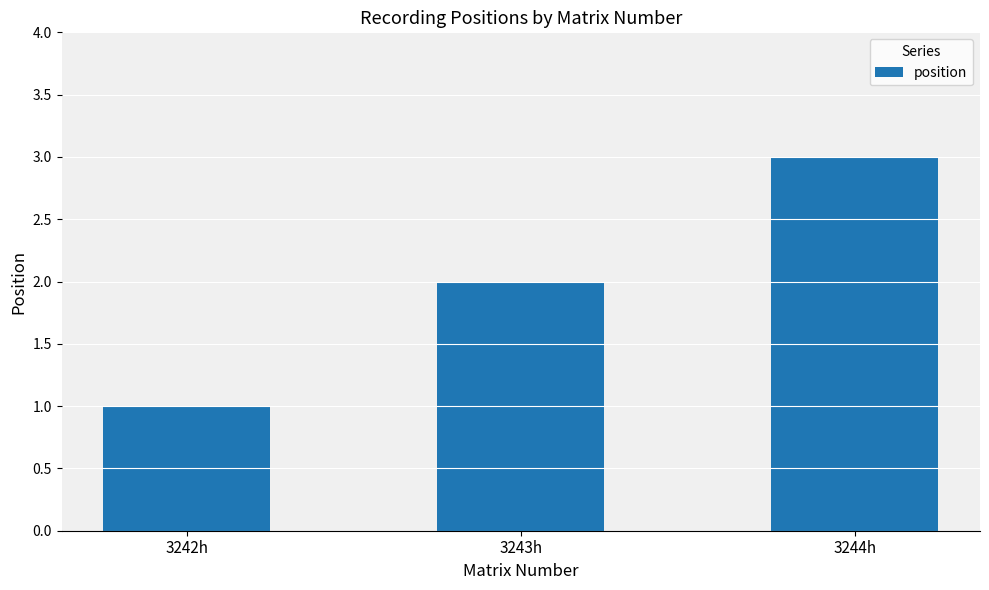

What is the difference between the maximum and minimum values?

2